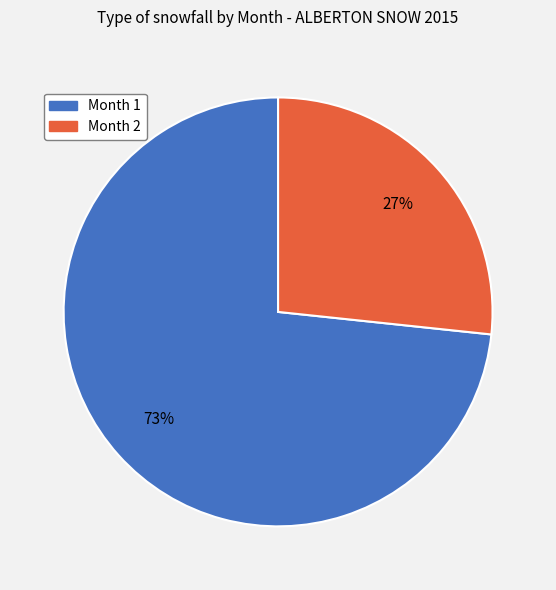

Does Month 1 represent more than half of the total?

Yes